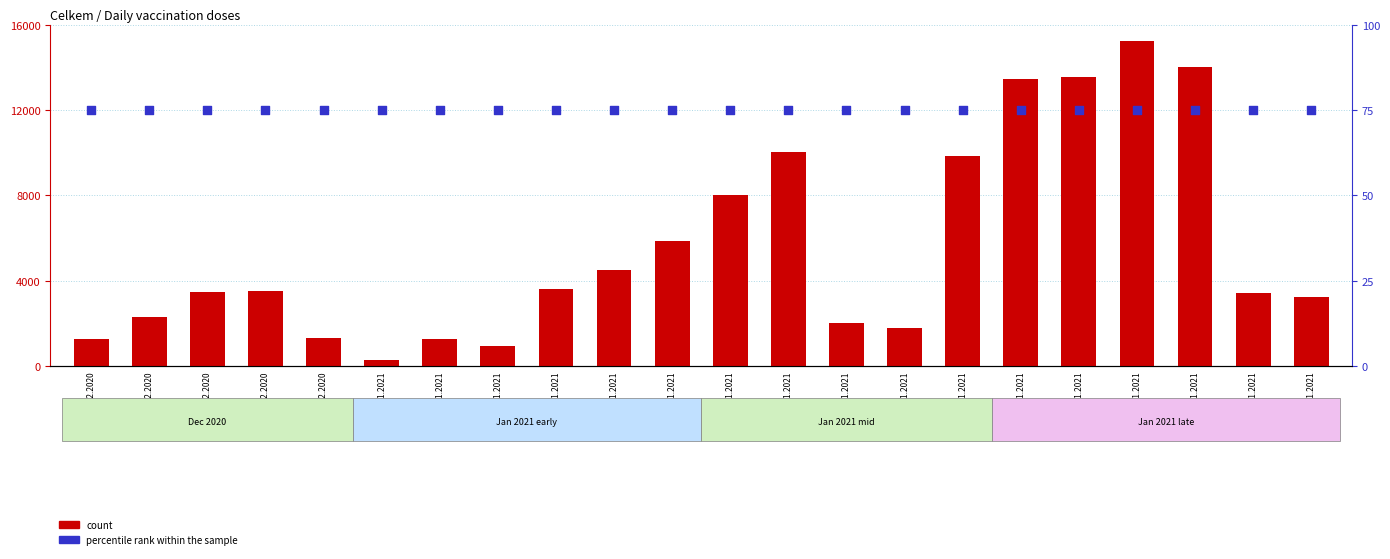

Which series contains the highest Y value?

count